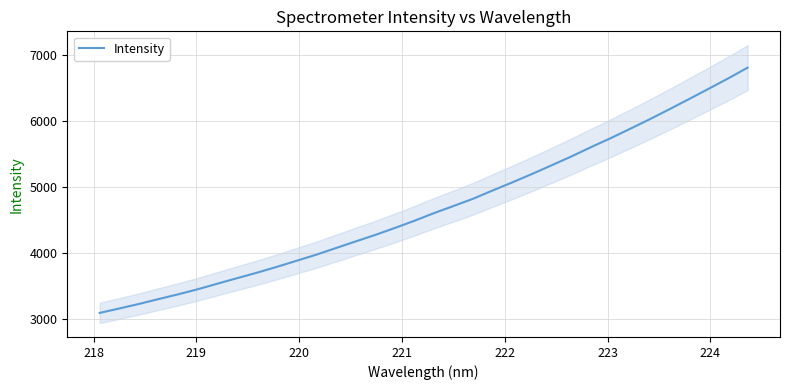

What is the highest value of the Intensity series?

6805.0